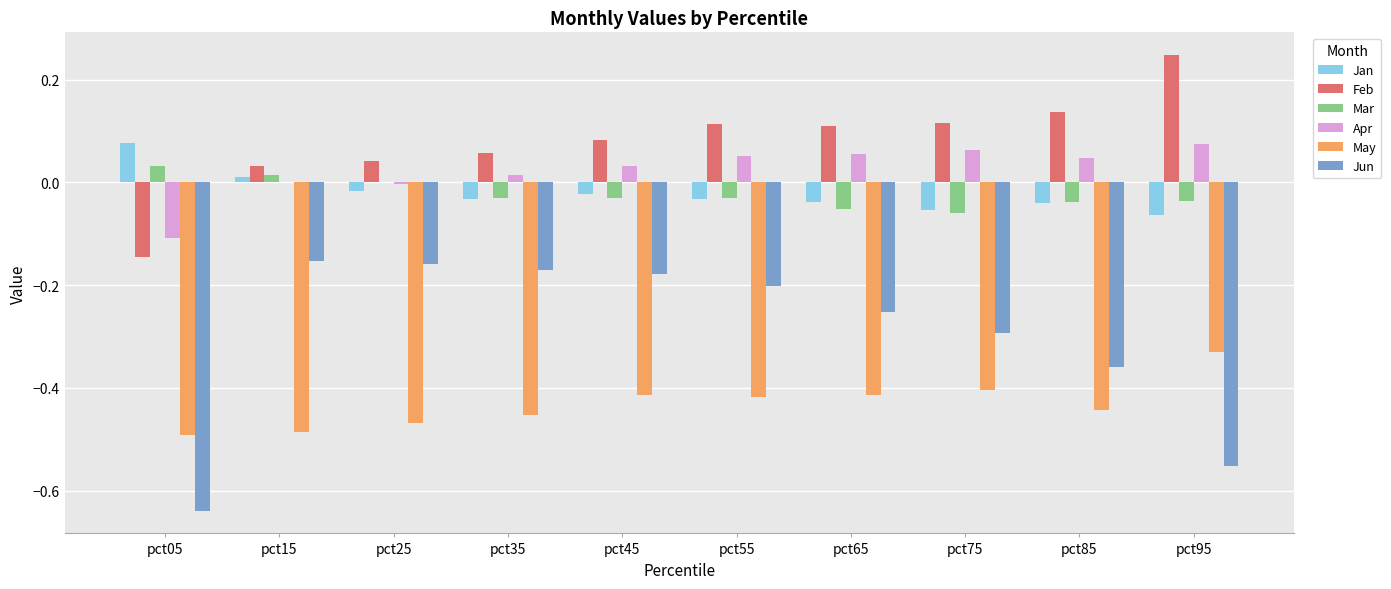

Which series has the largest total across all categories?

Feb